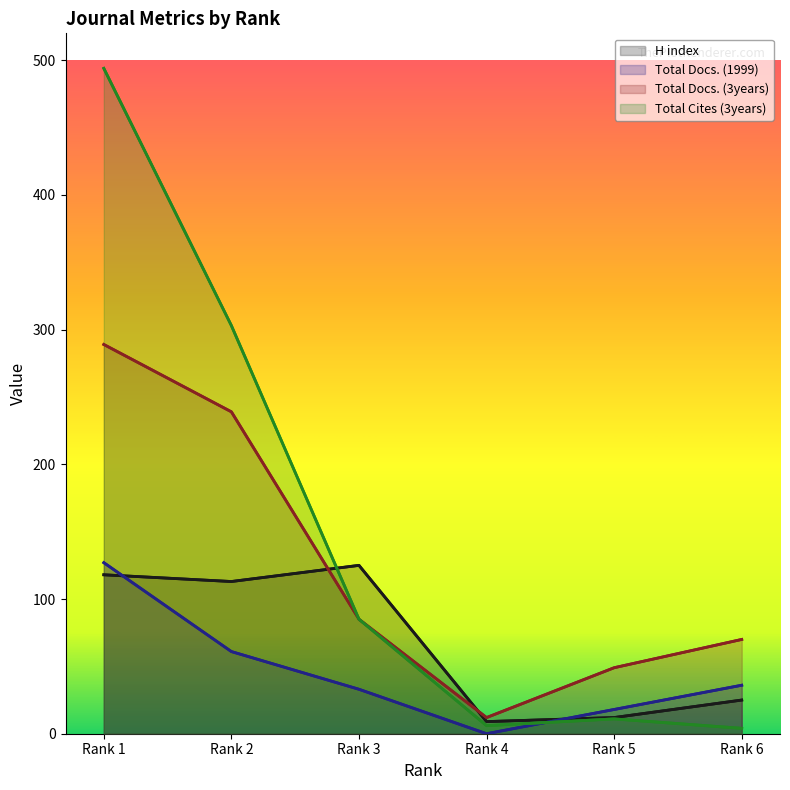

Count the number of categories in the chart.

6